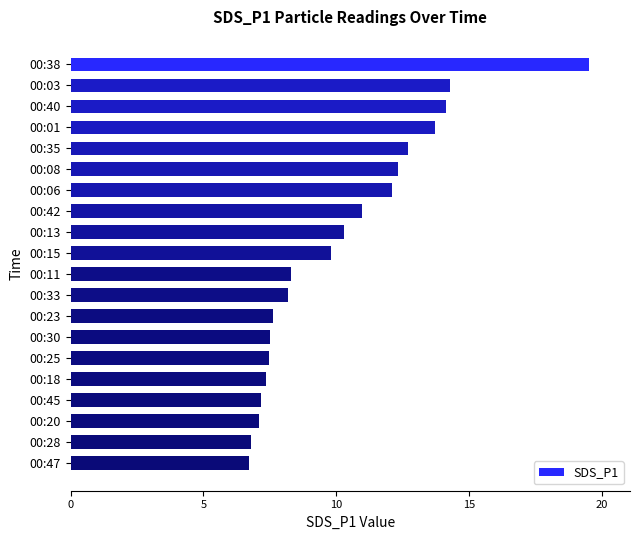

What is the change in value from 00:08 to 00:33?

-4.1